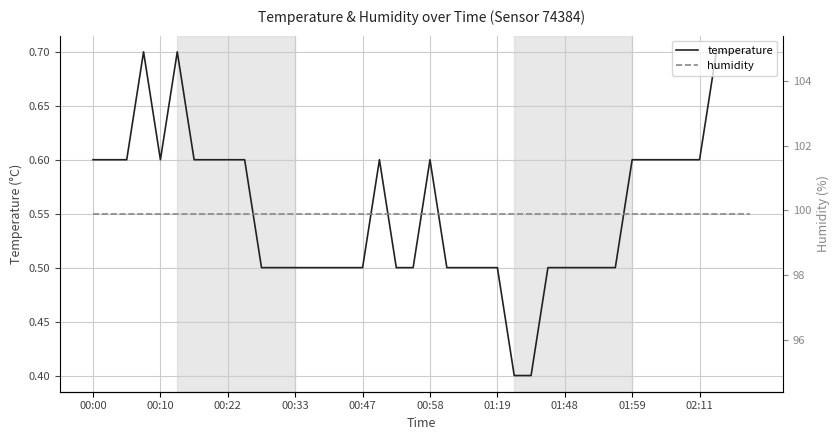

At how many categories does at least one series exceed 22?

40